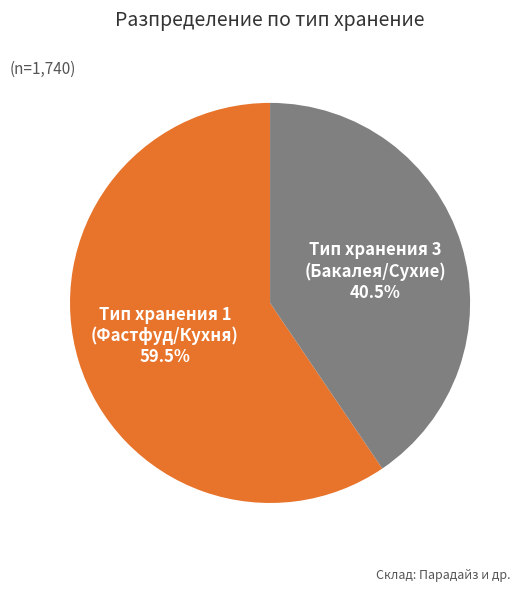

Is the sum of Тип хранения 3 (Бакалея/Сухие) and Тип хранения 1 (Фастфуд/Кухня) greater than half?

Yes